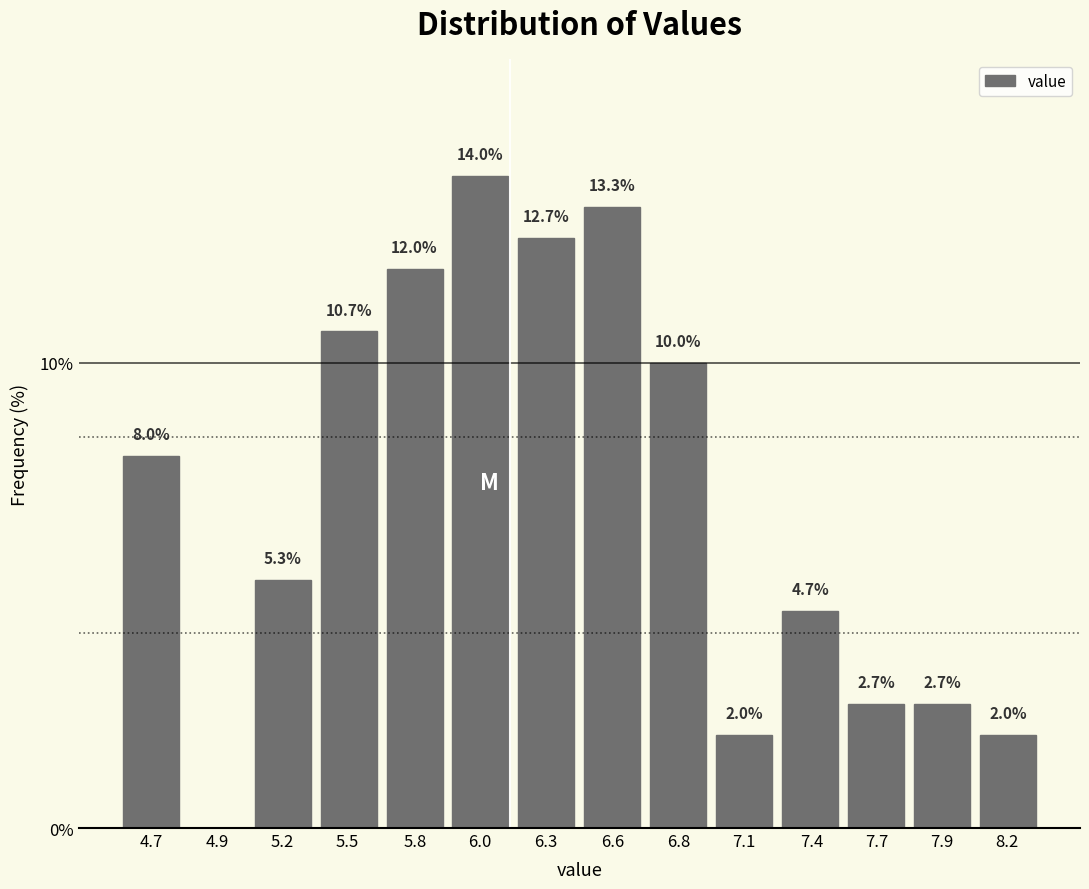

Reading left to right, transcribe all the data shown in this chart.

4.7=8.0	4.9=0.0	5.2=5.3	5.5=10.7	5.8=12.0	6.0=14.0	6.3=12.7	6.6=13.3	6.8=10.0	7.1=2.0	7.4=4.7	7.7=2.7	7.9=2.7	8.2=2.0